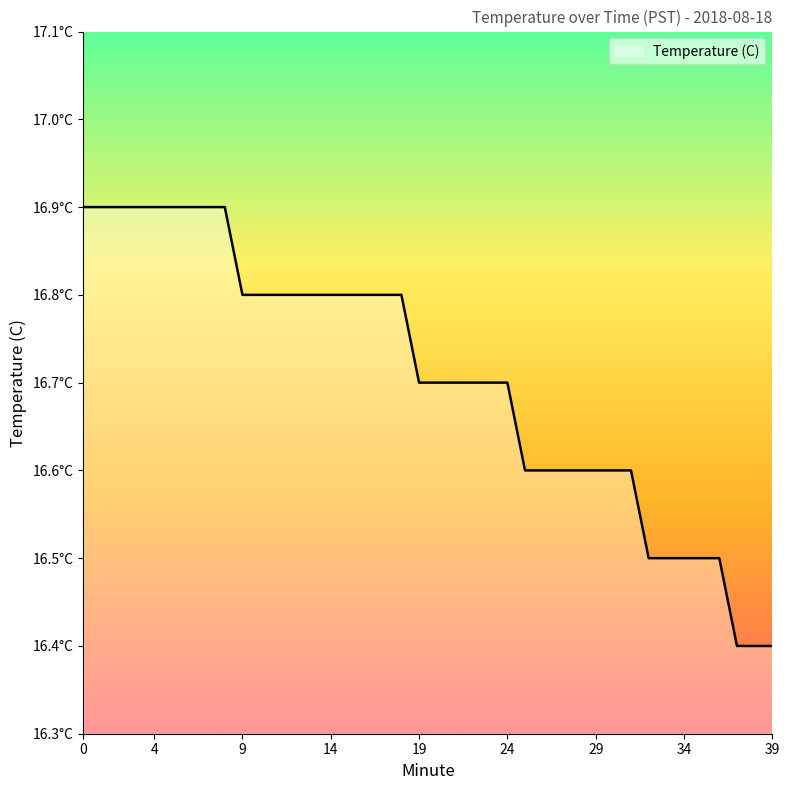

What is the difference between the maximum and second lowest values?

0.5